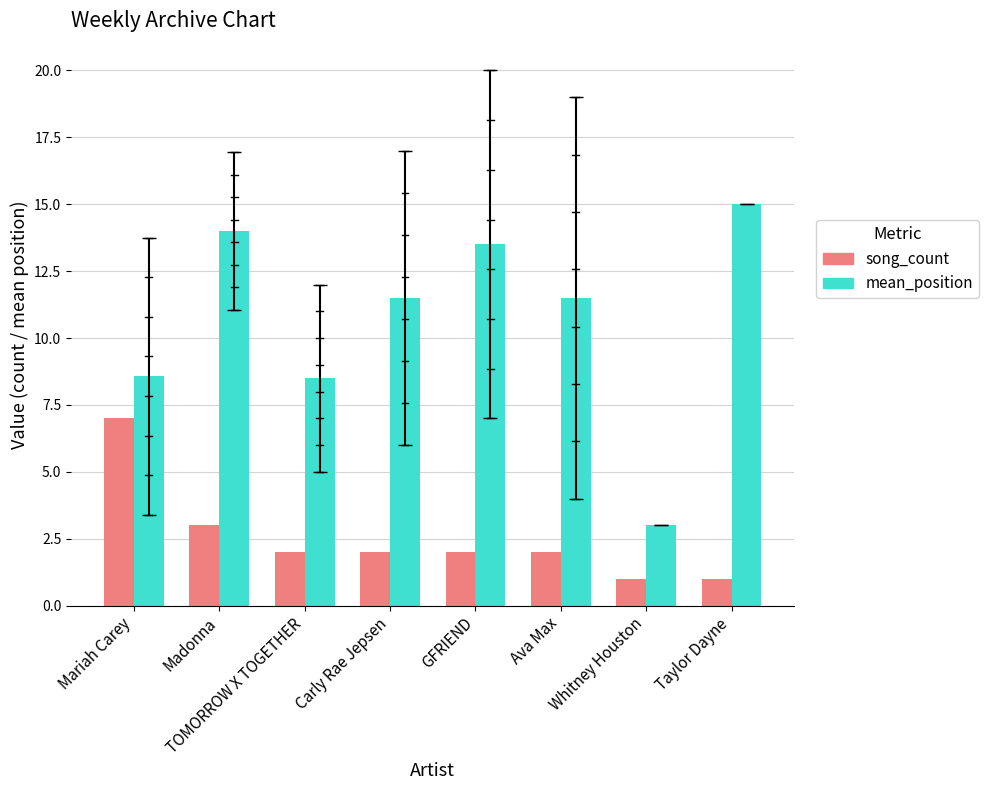

What is the approximate value of song_count at GFRIEND?

2.0